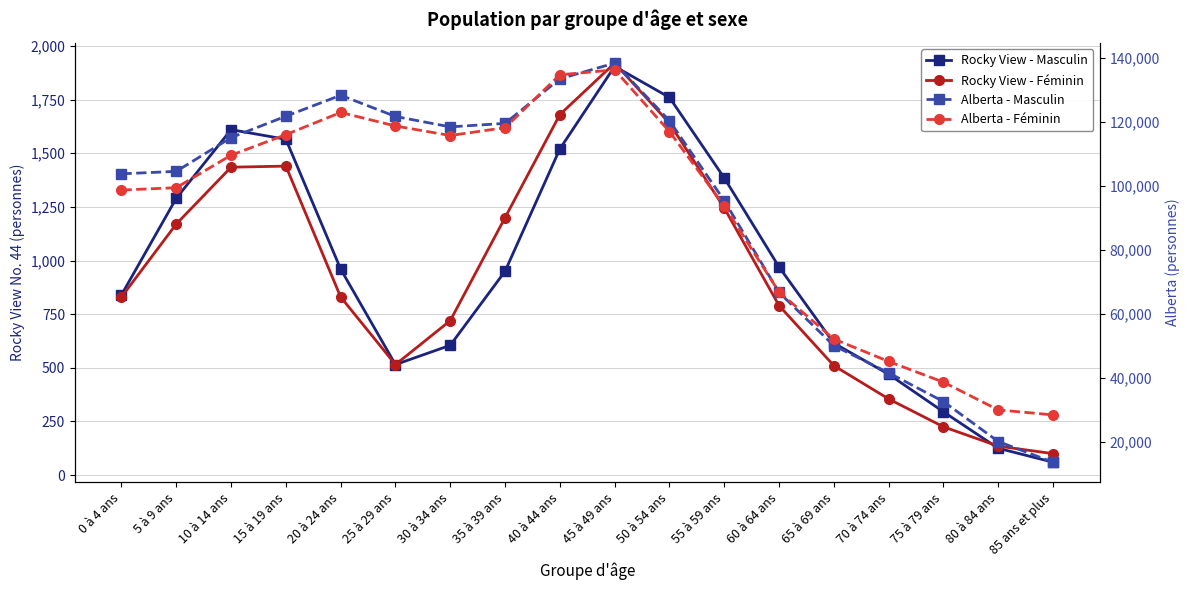

True or false: Alberta - Masculin and Alberta - Féminin intersect in this chart.

True